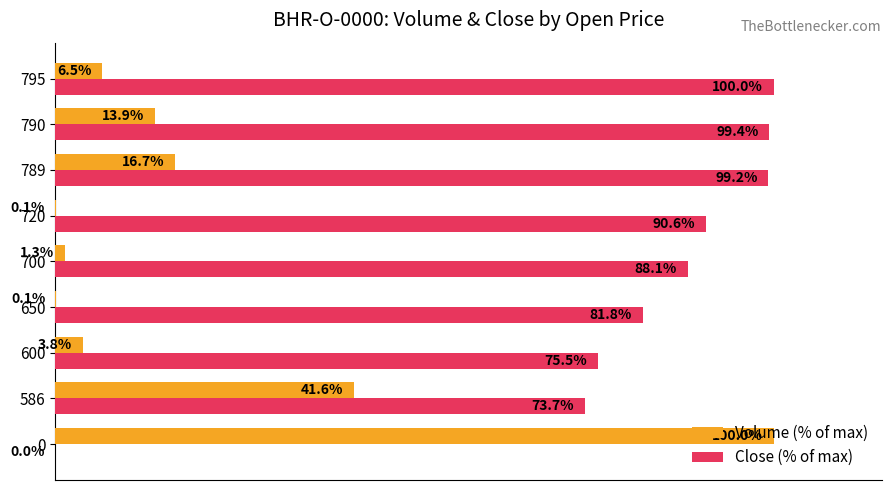

Which series has the largest total across all categories?

Close (% of max)